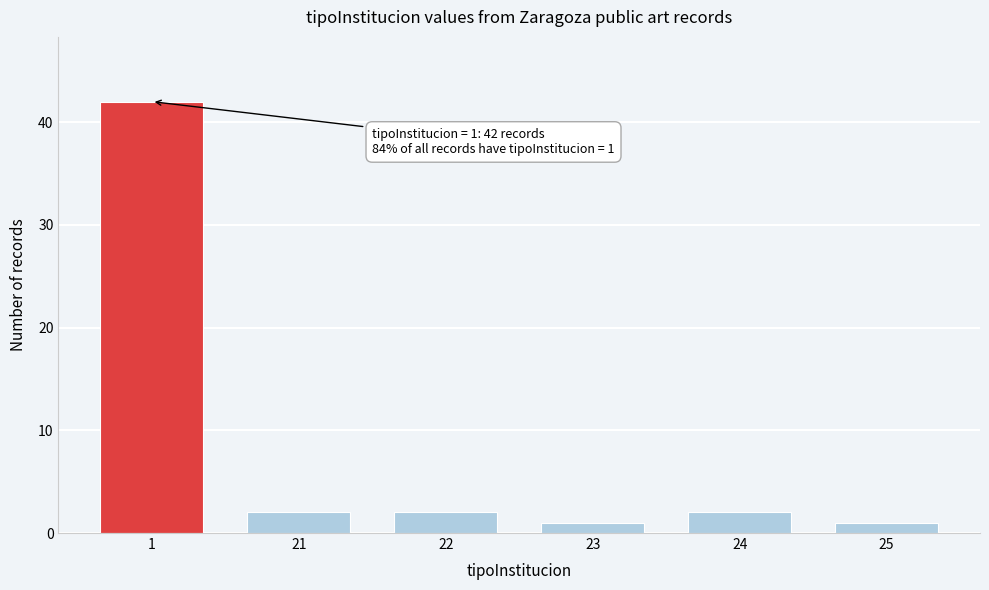

Reading left to right, list all the values displayed in this chart.

42	2	2	1	2	1